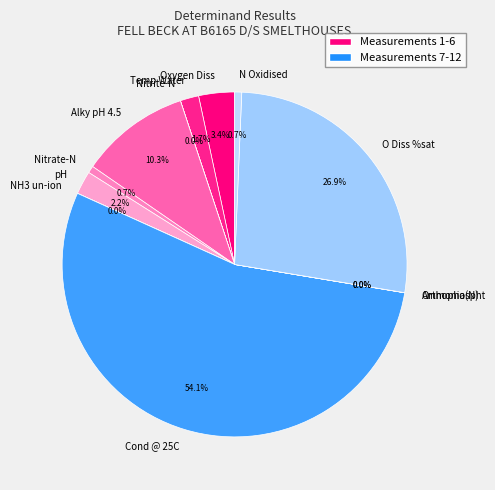

What portion of the pie excludes Cond @ 25C?

45.9%